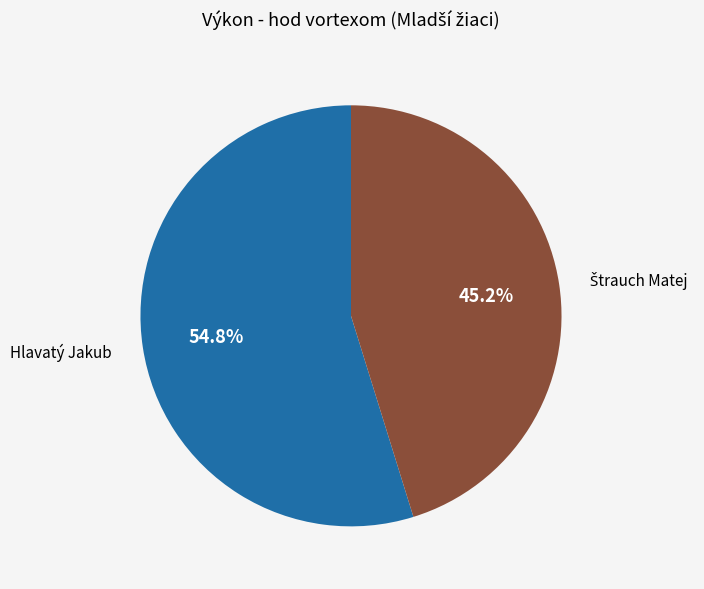

What is the majority slice?

Hlavatý Jakub